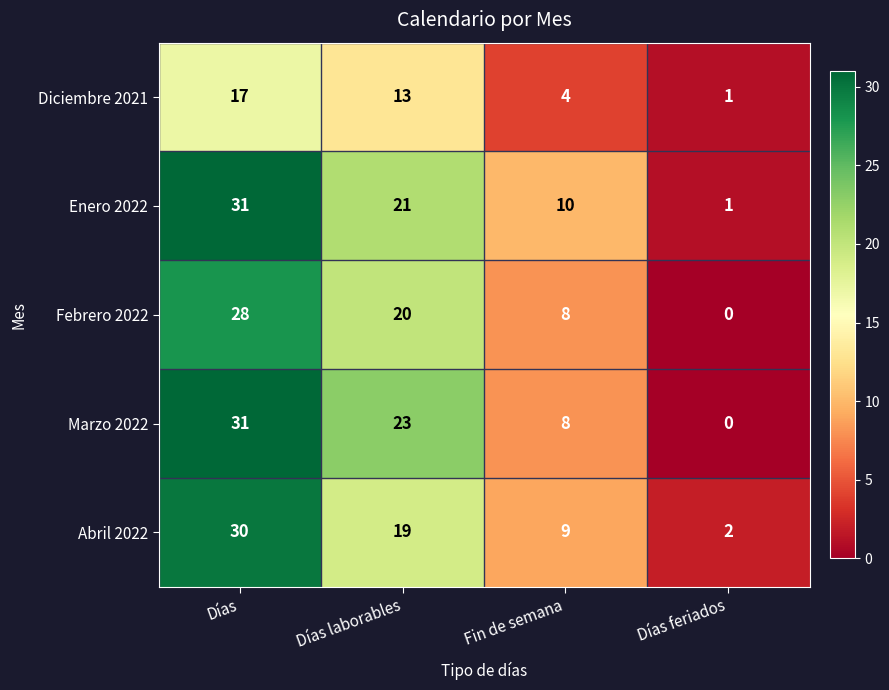

At which label does Diciembre 2021 first exceed 13?

Días